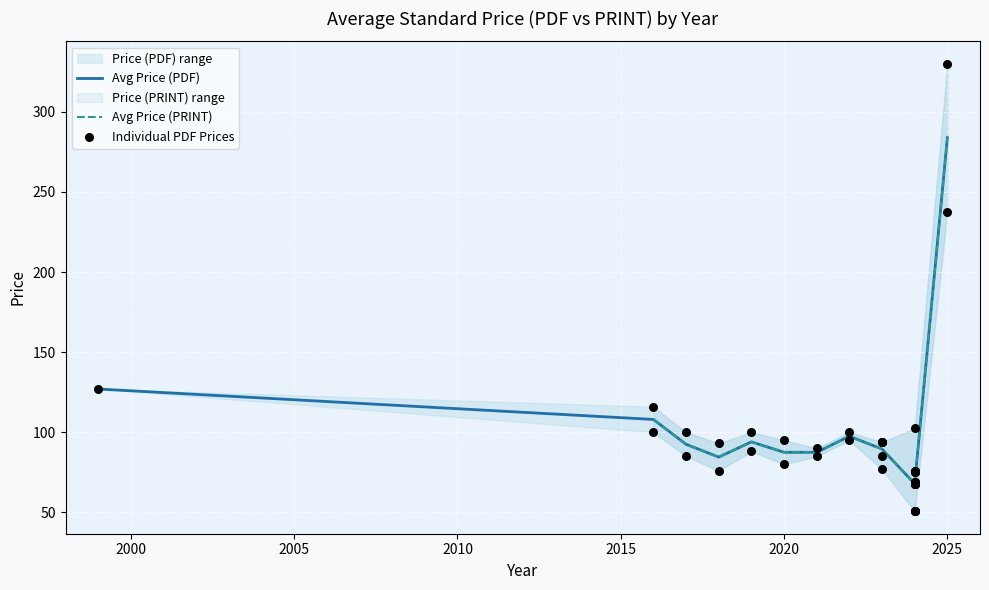

Is the value of Avg Price (PRINT) at 3 greater than the value of Avg Price (PDF) at 2?

No